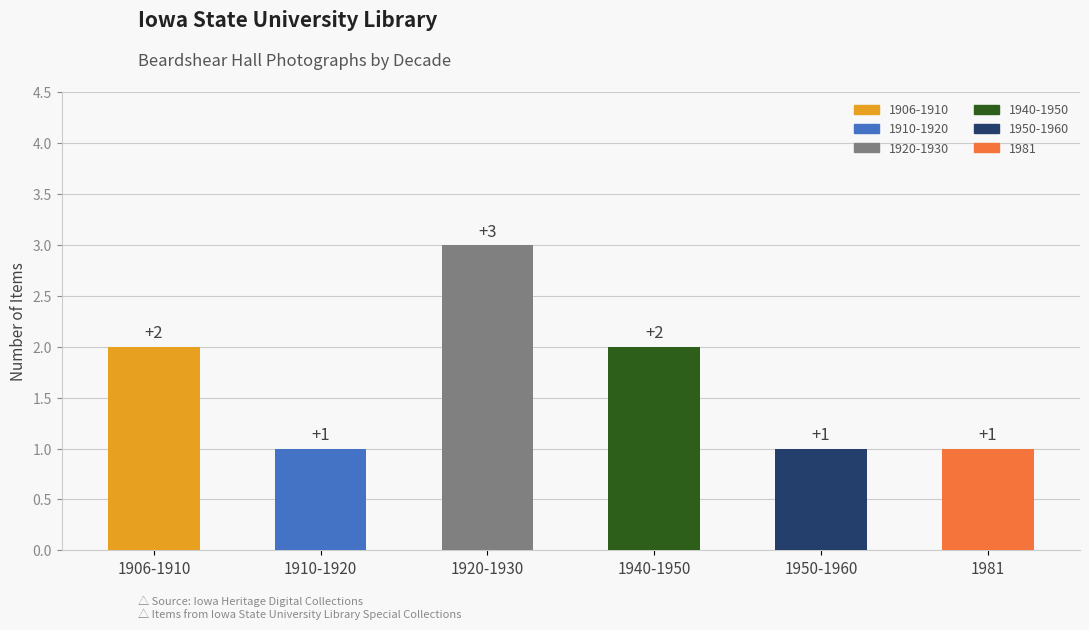

What position from the left is 1981?

6